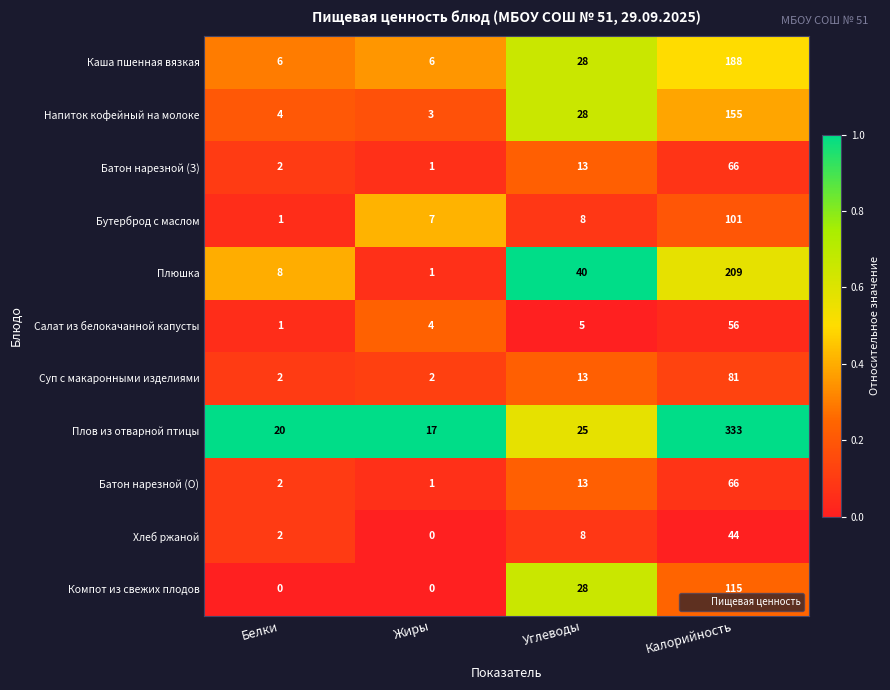

At which label does Хлеб ржаной reach its peak?

Калорийность